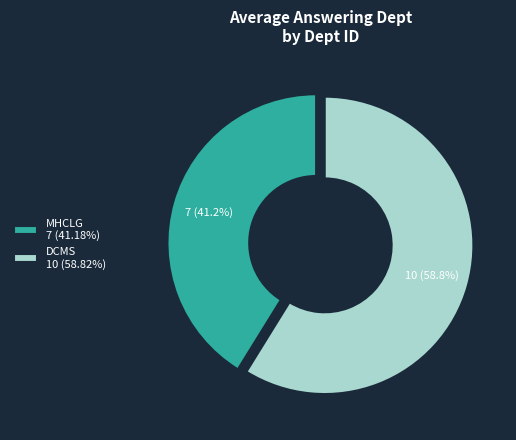

Approximately how many times larger is the value at MHCLG 7 (41.18%) compared to DCMS 10 (58.82%)?

0.7